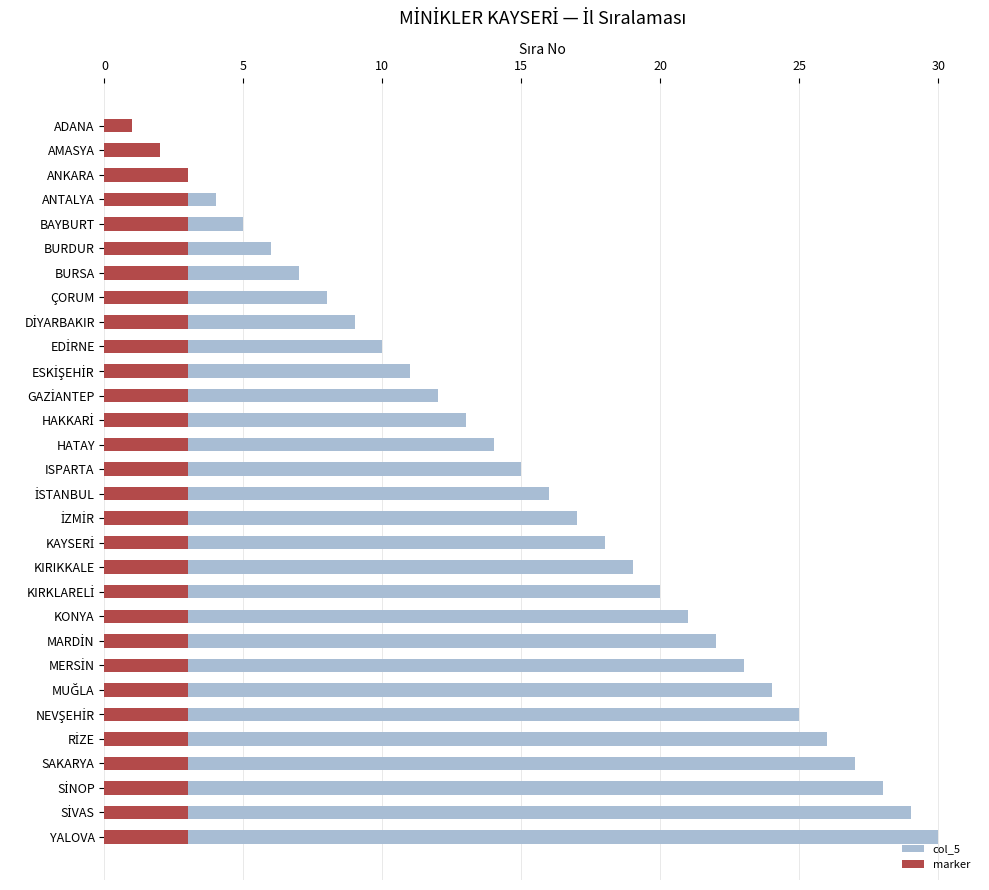

What is the average value of the col_5 series?

16